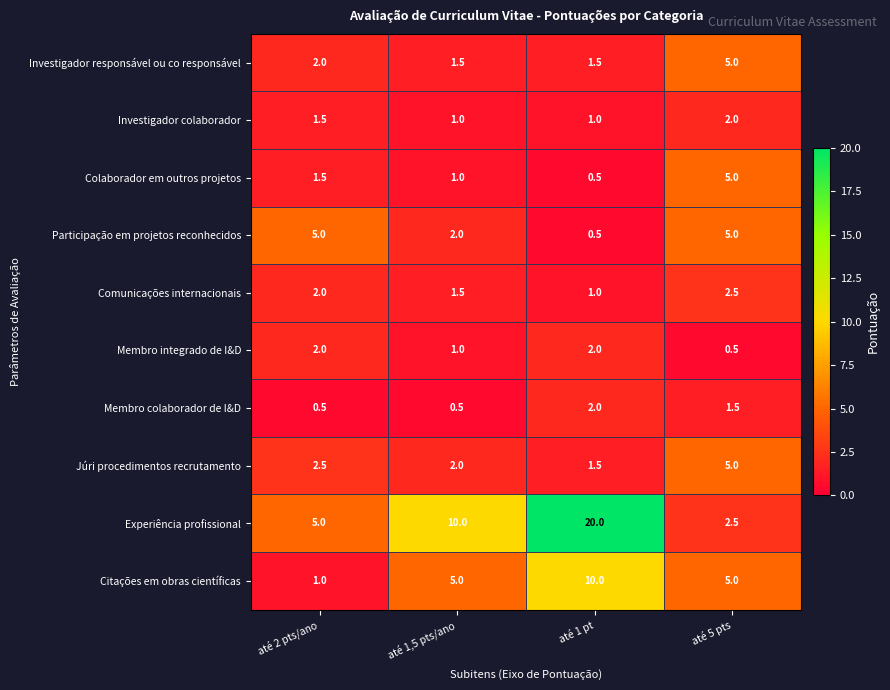

How many Júri procedimentos recrutamento values are between 2 and 5?

3